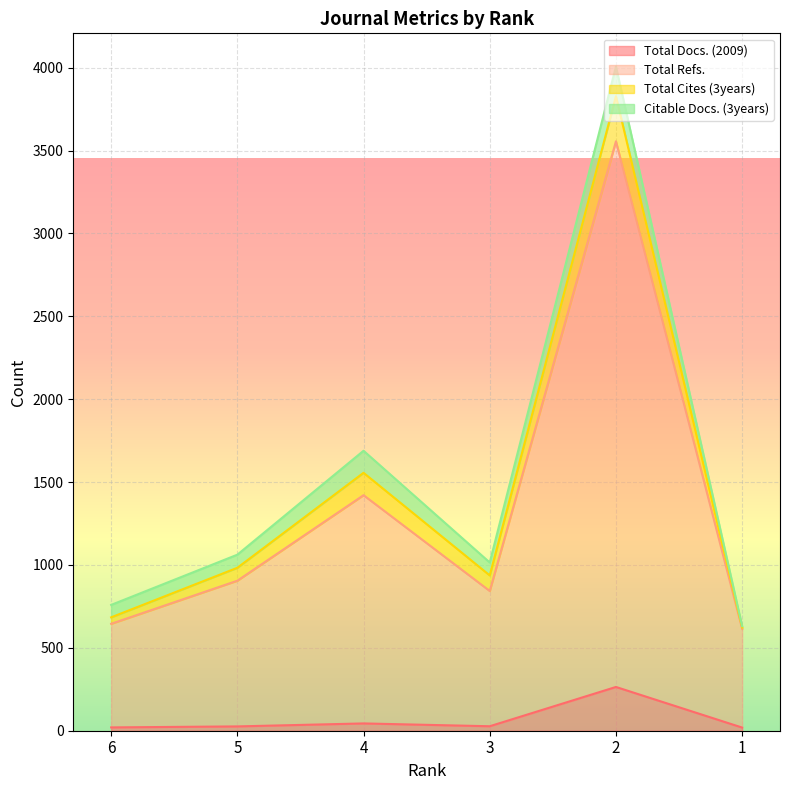

What is the minimum value shown in the chart?

19